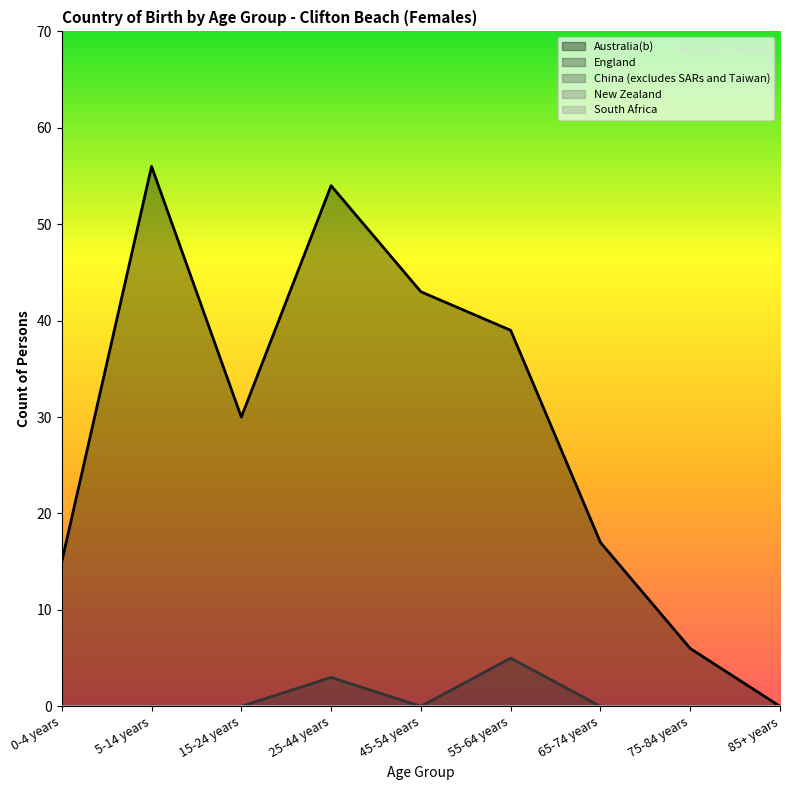

At which category is the sum across all series the highest?

25-44 years